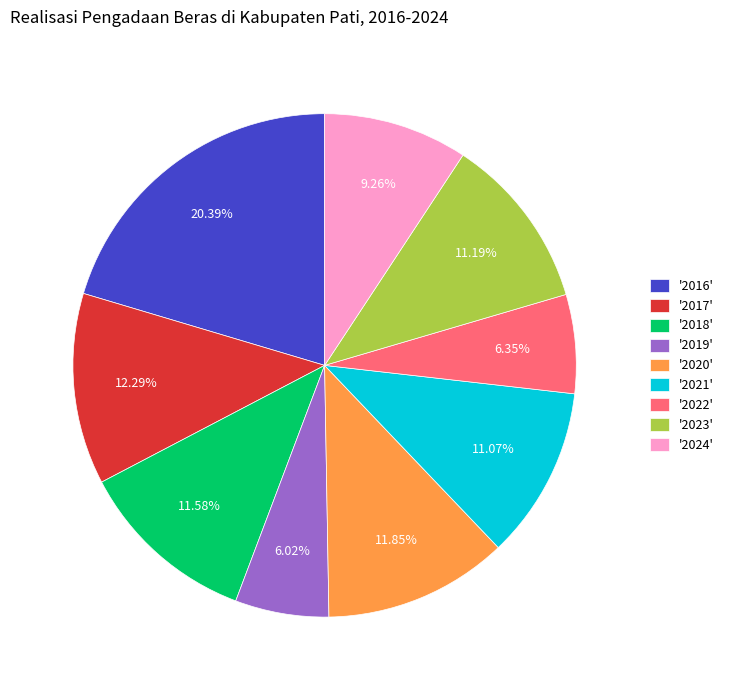

Is there a majority slice in this chart?

No